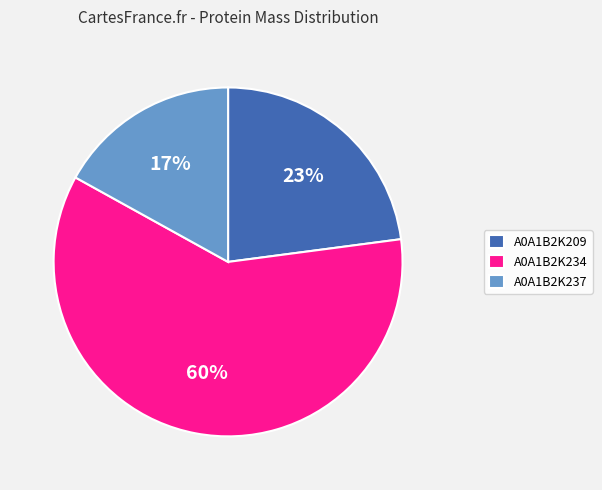

Which has a higher value, A0A1B2K234 or A0A1B2K209?

A0A1B2K234